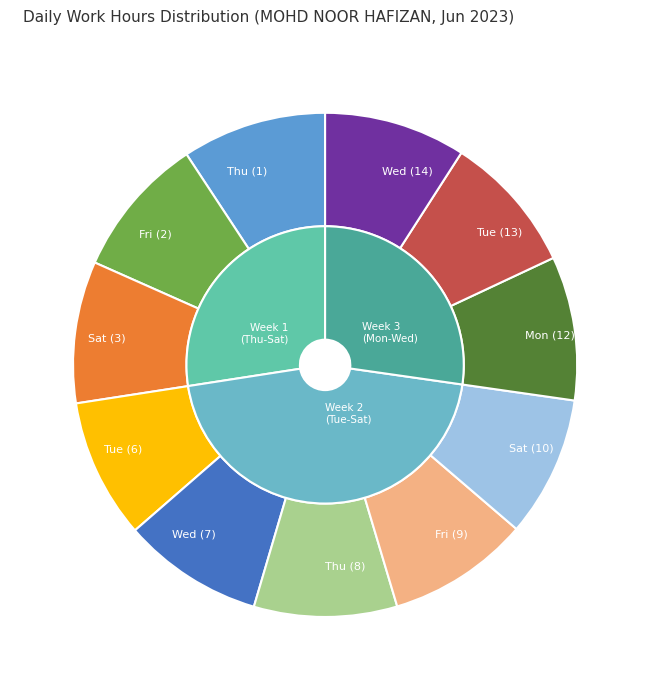

How much of the chart is everything except Wed (14)?

90.9%